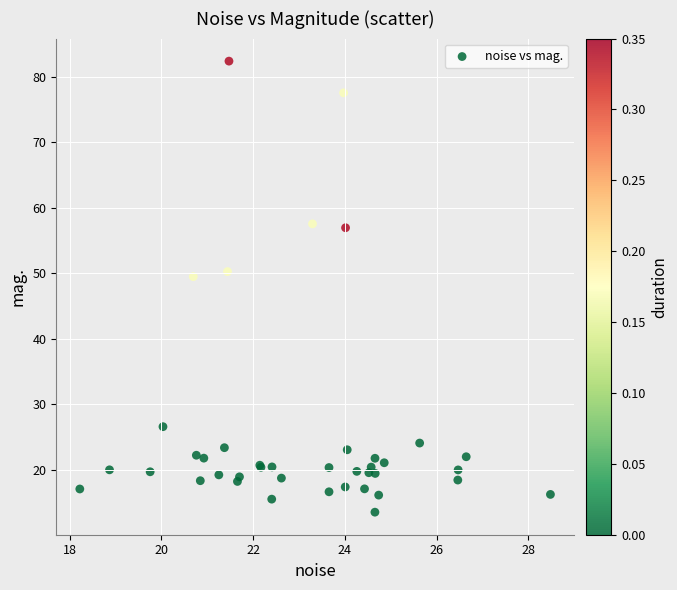

What Y value in the scatter plot is closest to 47?

49.5